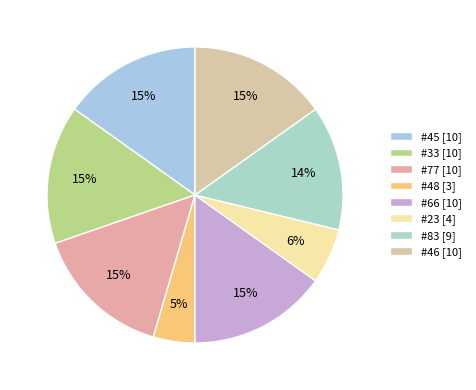

Between #66 and #23, which is larger?

#66